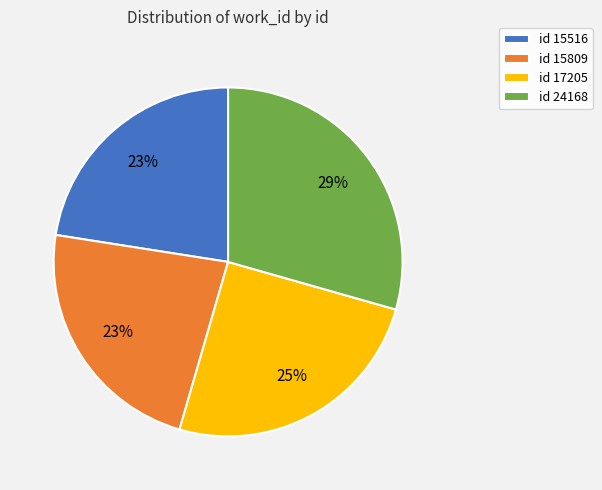

Is there any slice that represents more than half of the pie?

No